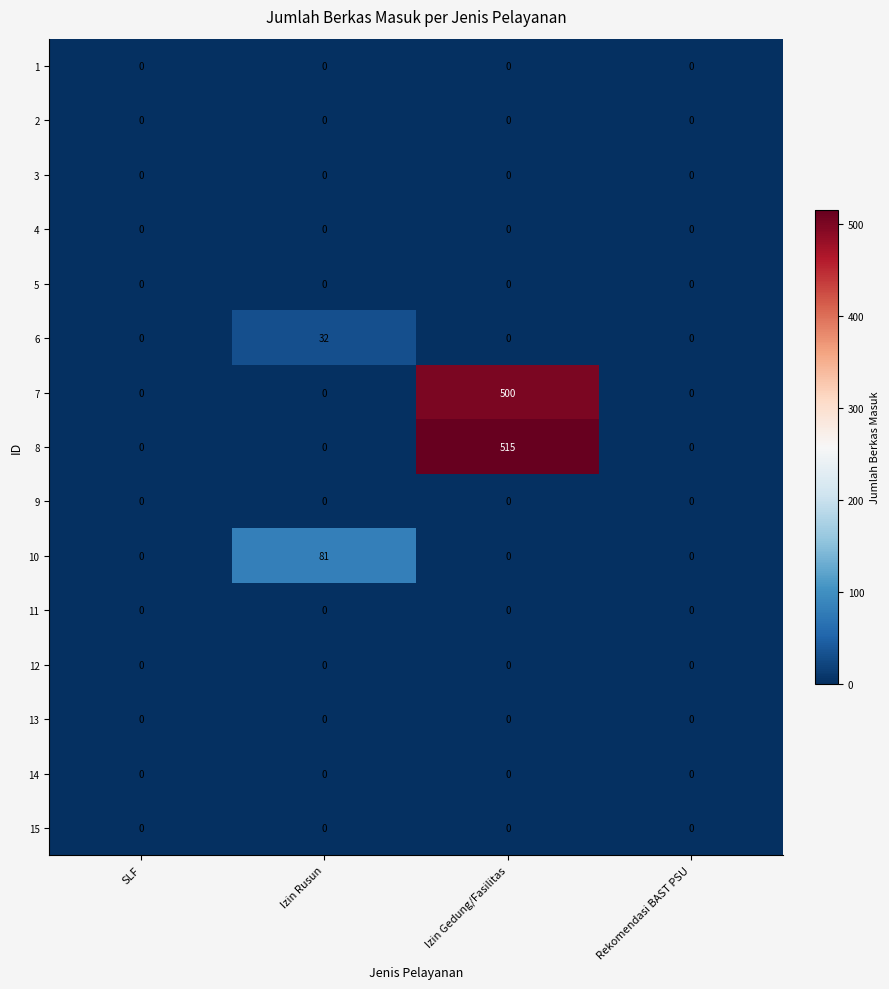

Which series has the largest range (max minus min)?

8